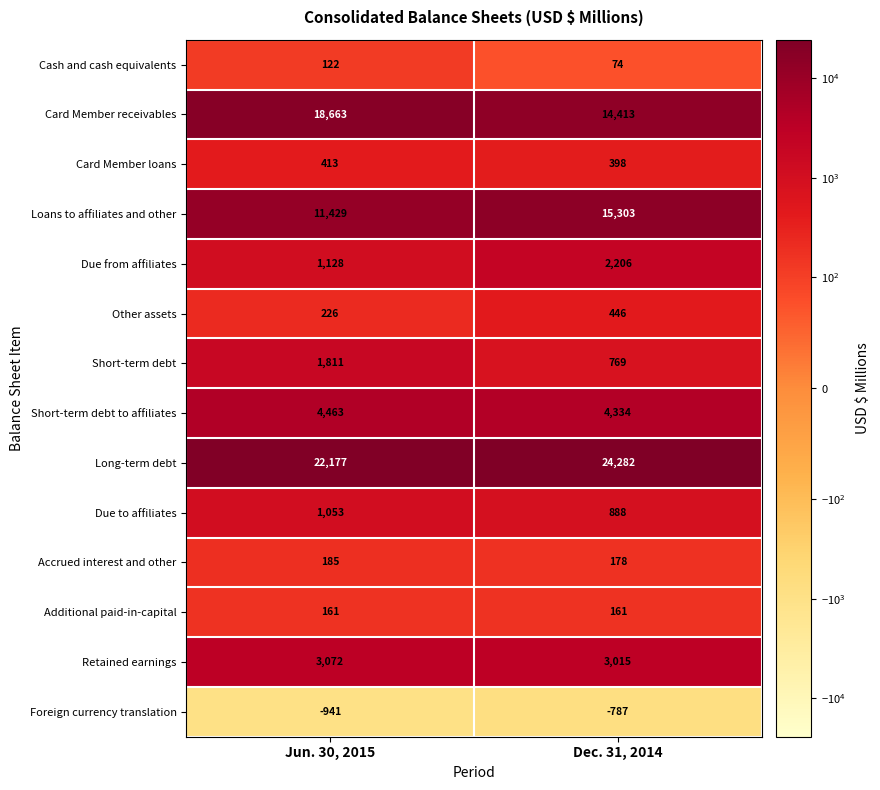

Which series has the largest total across all categories?

Long-term debt